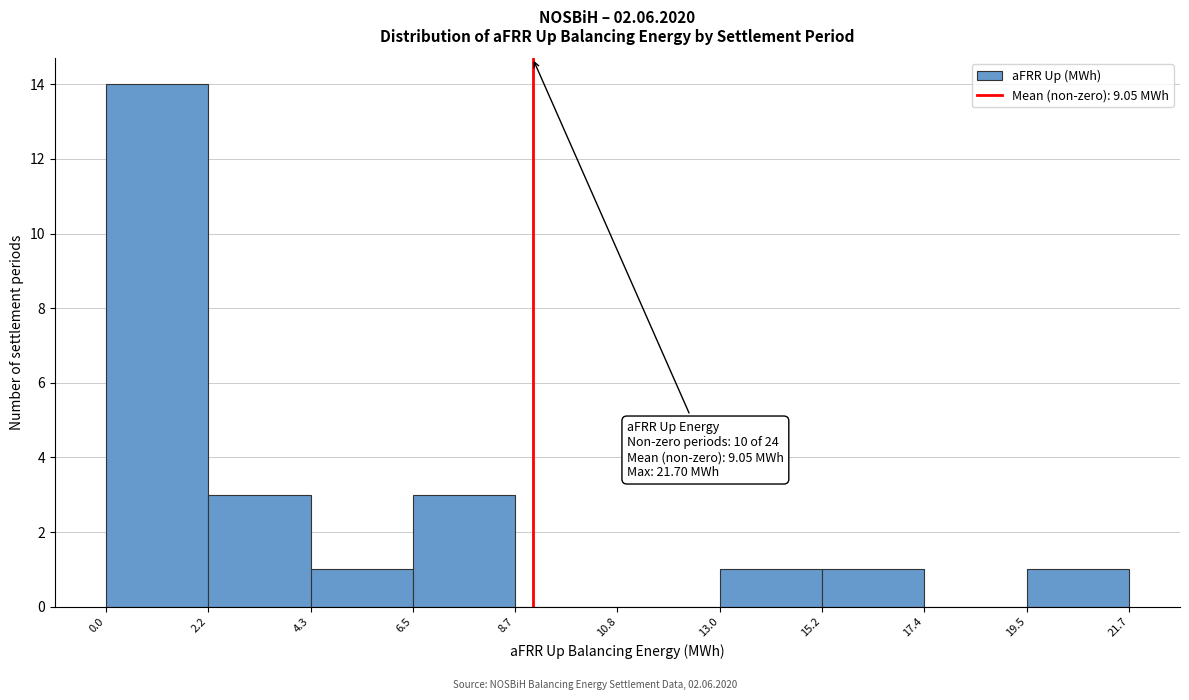

Which range on the x-axis has the tallest bar?

0.0 to 2.2